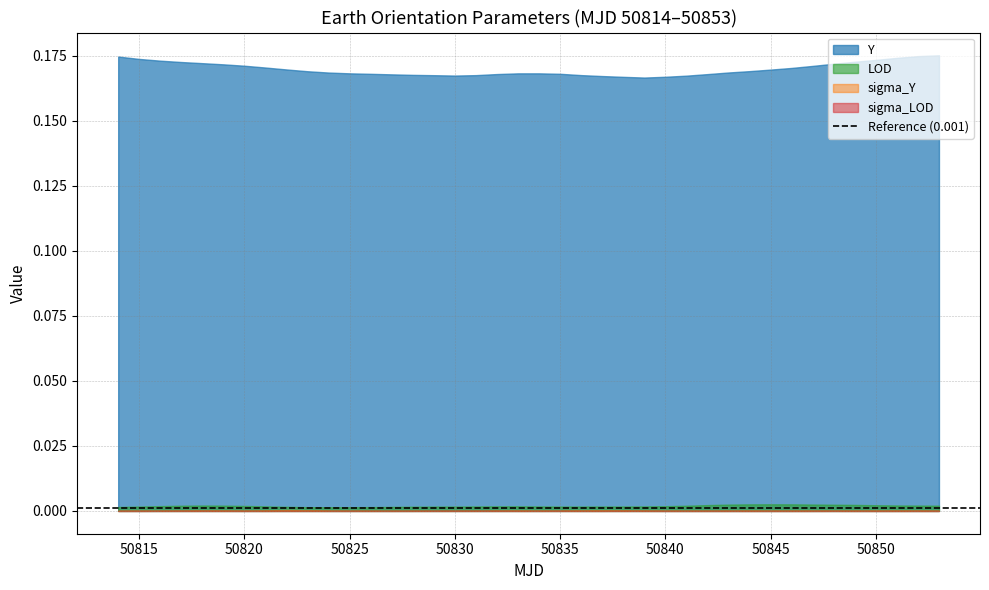

At 27, list the series in order from largest to smallest.

Y, LOD, sigma_Y, sigma_LOD